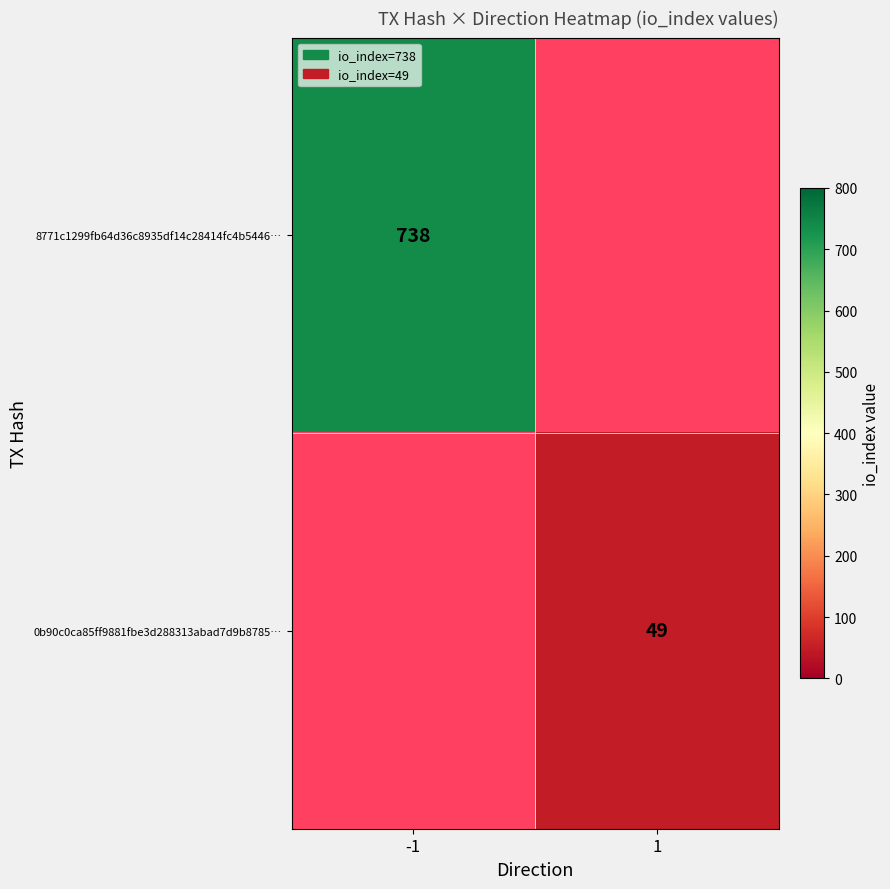

True or false: 8771c1299fb64d36c8935df14c28414fc4b5446… has a value of 1156 at -1.

False